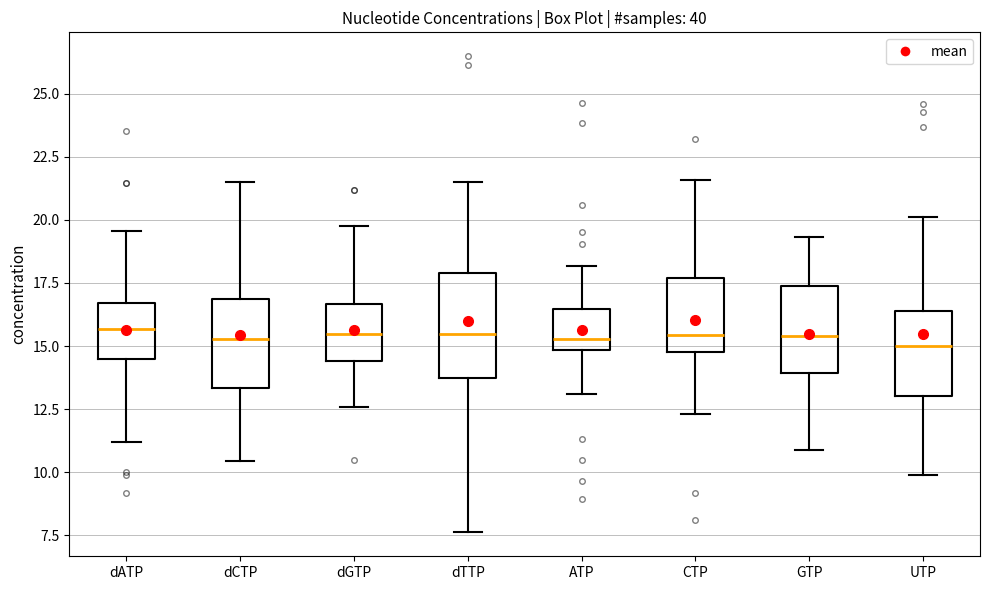

Reading left to right, read every box against the y-axis: the position of its median line, the range the box covers, and the ends of its whiskers. The values are not printed on the chart, so give them approximately, as read against the axis.

dATP: median 15.5, box 14.5 to 16.5, whiskers 11.0 to 19.5
dCTP: median 15.5, box 13.5 to 17.0, whiskers 10.5 to 21.5
dGTP: median 15.5, box 14.5 to 16.5, whiskers 12.5 to 19.5
dTTP: median 15.5, box 13.5 to 18.0, whiskers 7.5 to 21.5
ATP: median 15.5, box 15.0 to 16.5, whiskers 13.0 to 18.0
CTP: median 15.5, box 15.0 to 17.5, whiskers 12.5 to 21.5
GTP: median 15.5, box 14.0 to 17.5, whiskers 11.0 to 19.5
UTP: median 15.0, box 13.0 to 16.5, whiskers 10.0 to 20.0